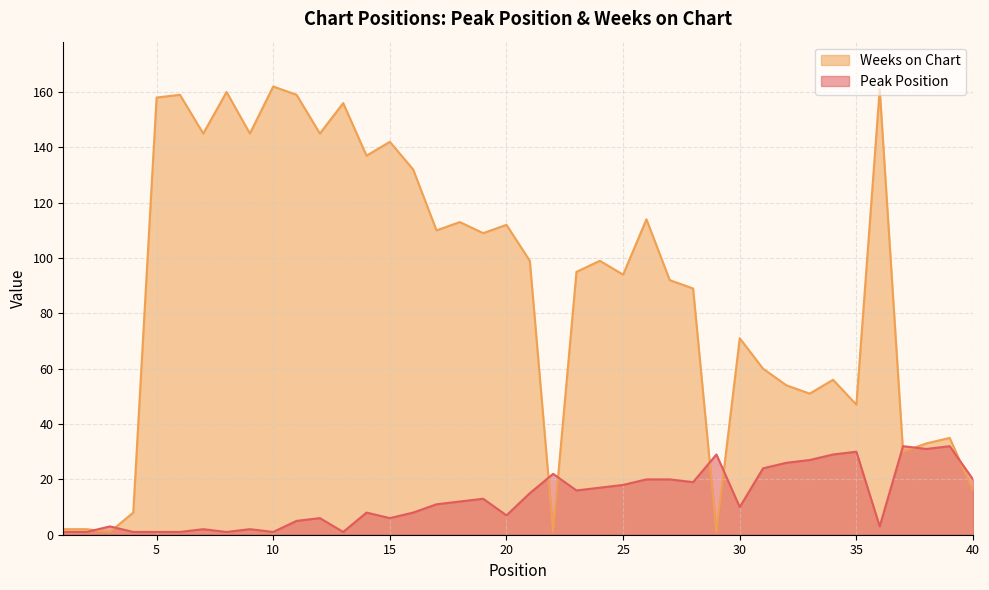

Reading right to left, list all the values displayed in this chart.

Peak Position: 40=20	39=32	38=31	37=32	36=3	35=30	34=29	33=27	32=26	31=24	30=10	29=29	28=19	27=20	26=20	25=18	24=17	23=16	22=22	21=15	20=7	19=13	18=12	17=11	16=8	15=6	14=8	13=1	12=6	11=5	10=1	9=2	8=1	7=2	6=1	5=1	4=1	3=3	2=1	1=1
Weeks on Chart: 40=16	39=35	38=33	37=30	36=161	35=47	34=56	33=51	32=54	31=60	30=71	29=1	28=89	27=92	26=114	25=94	24=99	23=95	22=1	21=99	20=112	19=109	18=113	17=110	16=132	15=142	14=137	13=156	12=145	11=159	10=162	9=145	8=160	7=145	6=159	5=158	4=8	3=1	2=2	1=2